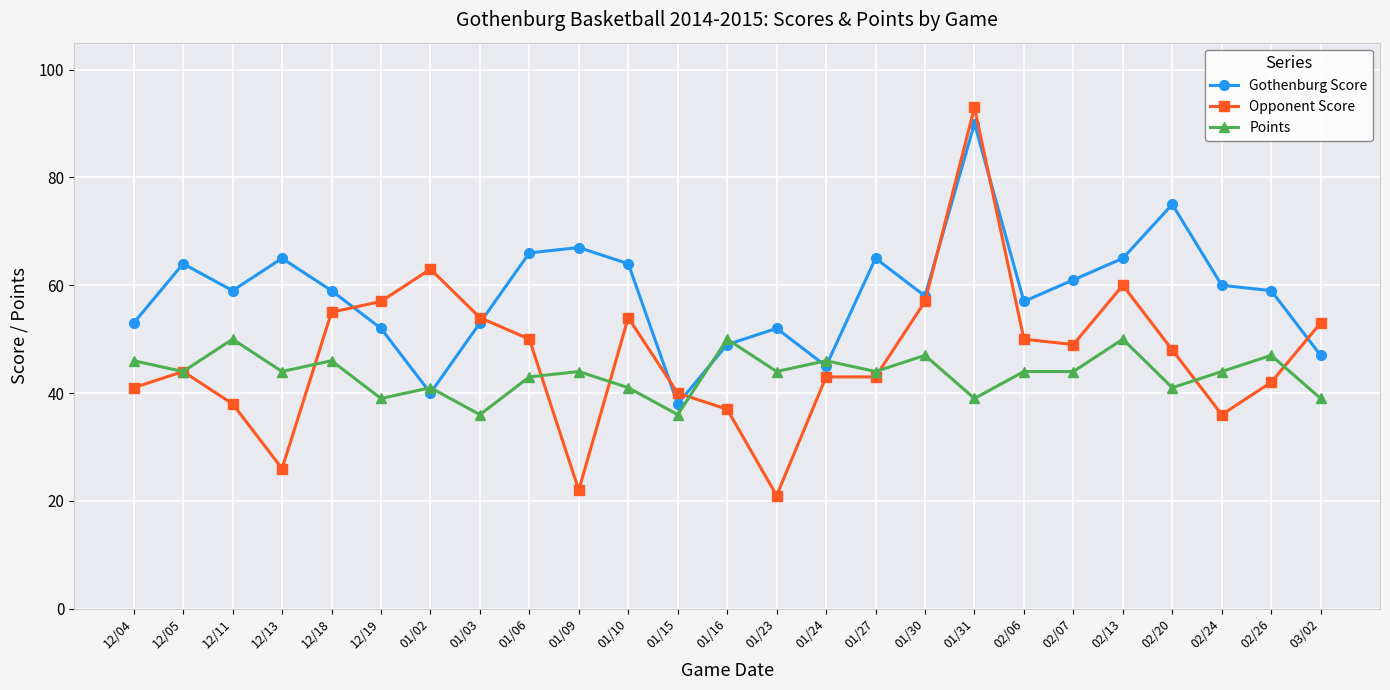

Between which two adjacent categories do Points and Gothenburg Score first intersect?

12/19 and 01/02